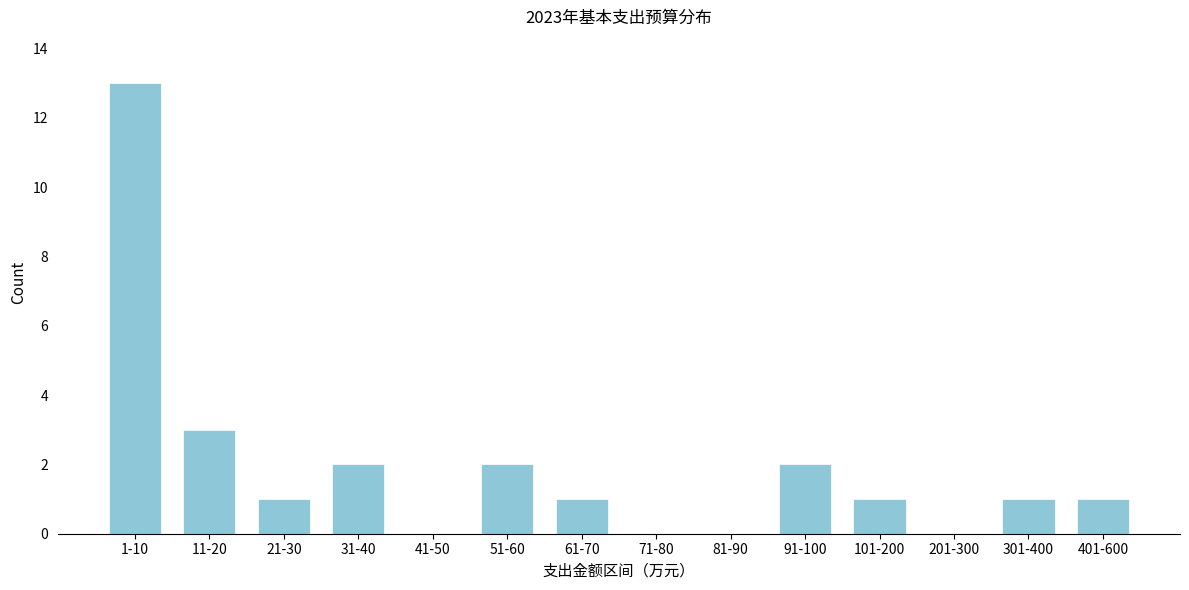

Between 31-40 and 81-90, which is larger?

31-40